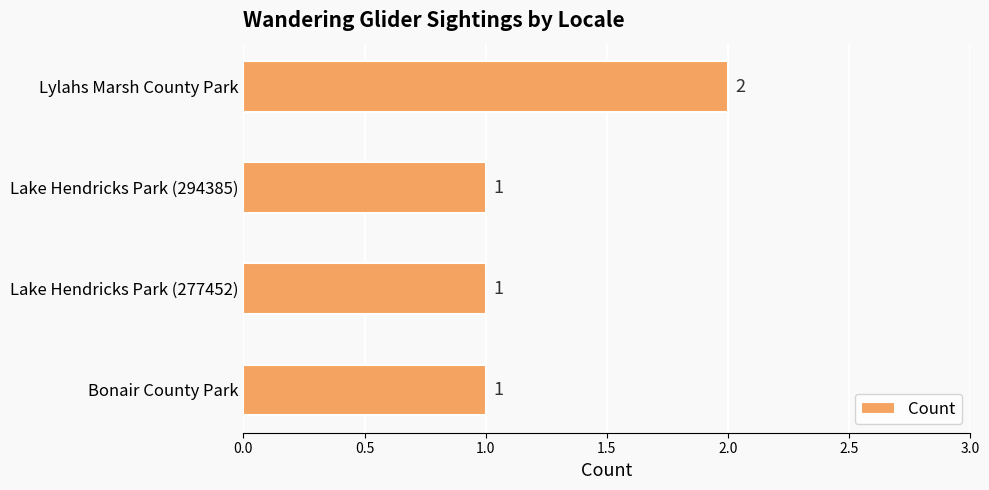

Is it true that the value at Bonair County Park is 2?

False